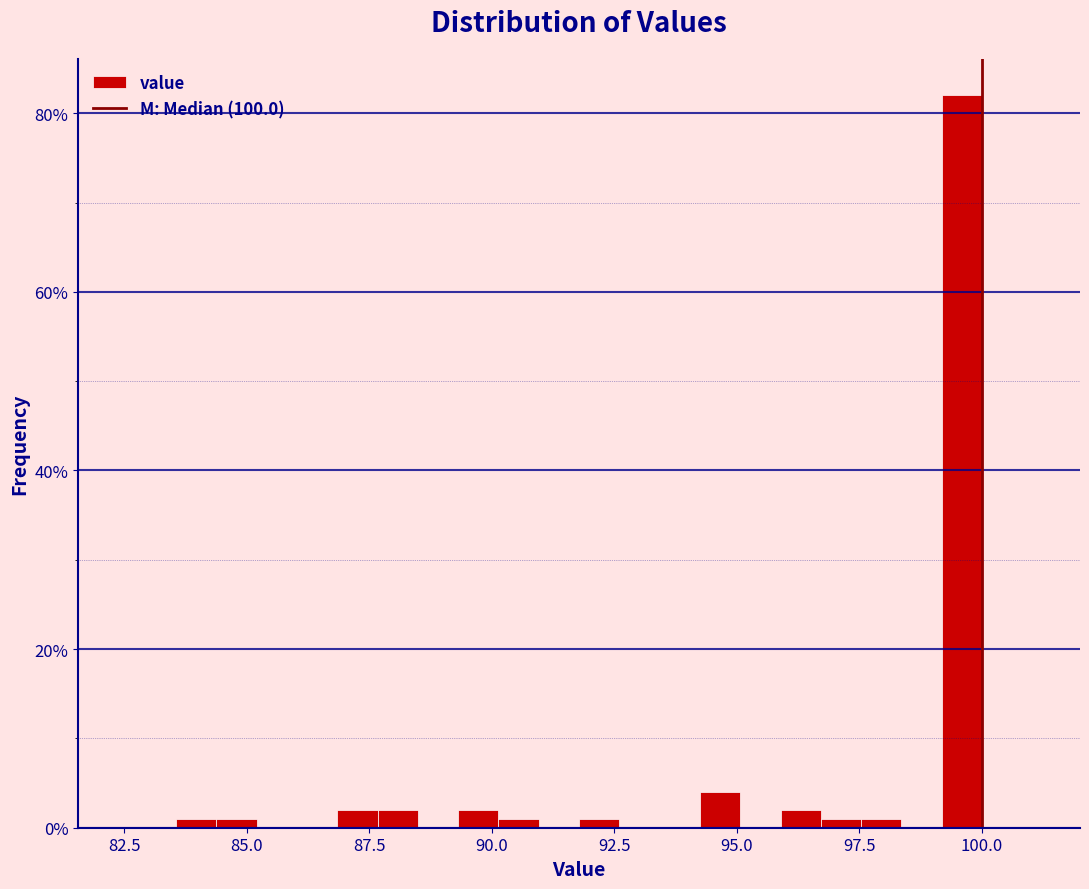

Around what value on the x-axis is the tallest bar? Give the approximate position of its centre, as read against the axis.

99.5